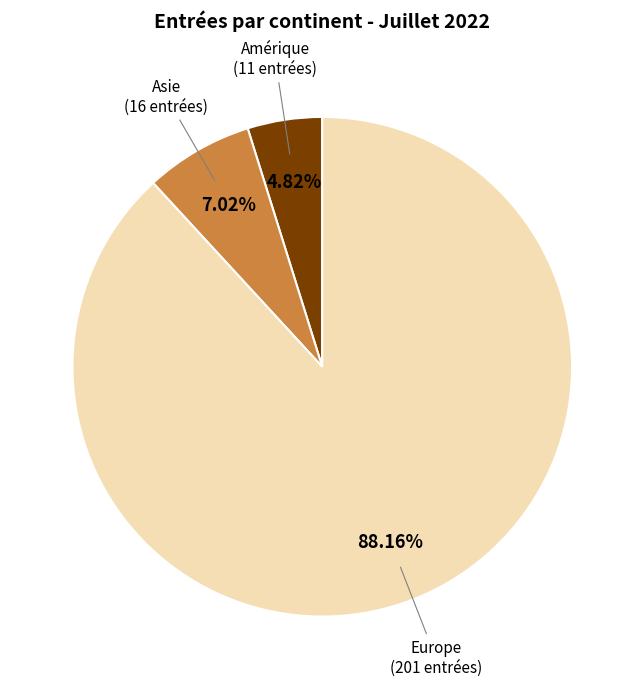

Count the number of slices in the pie.

3